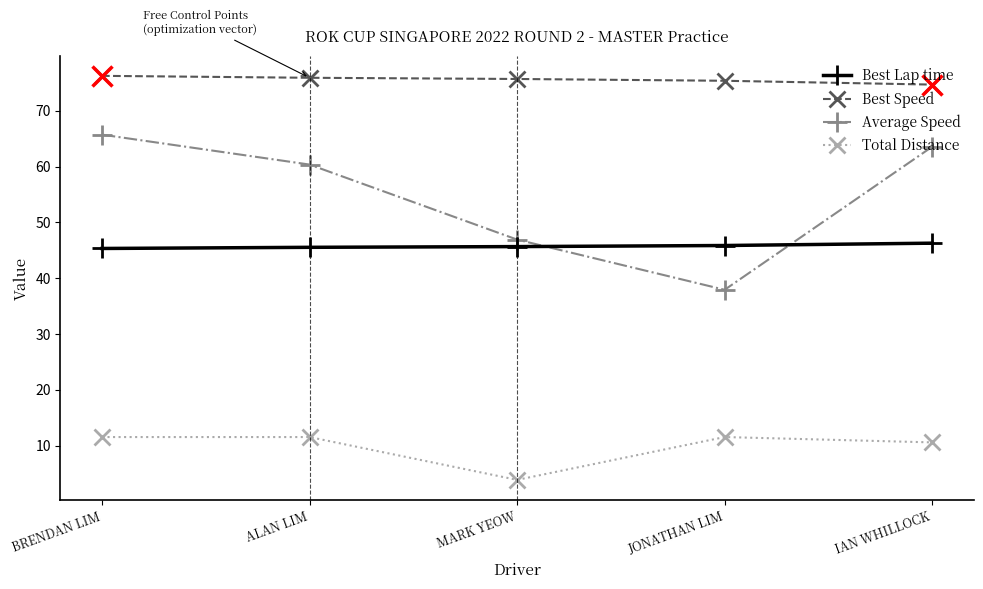

The Best Lap time series shows 78.5 at BRENDAN LIM. True or false?

False